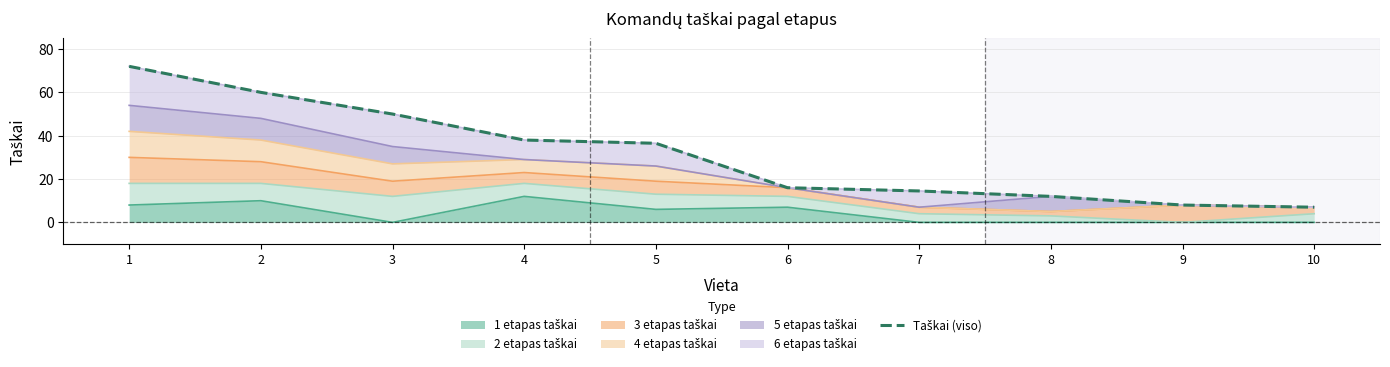

Count the number of values greater than 36.

5